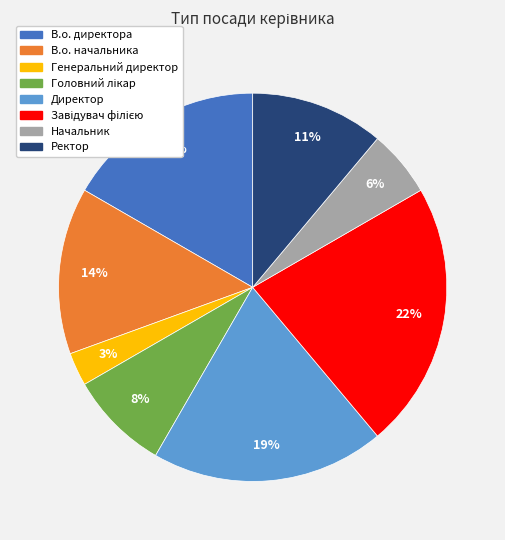

What is the ratio of the value at Генеральний директор to the value at Начальник?

0.5